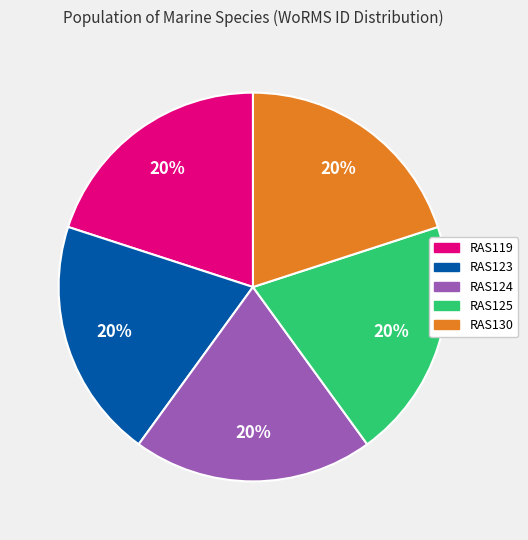

To the nearest percent, what portion does RAS119 represent?

20%